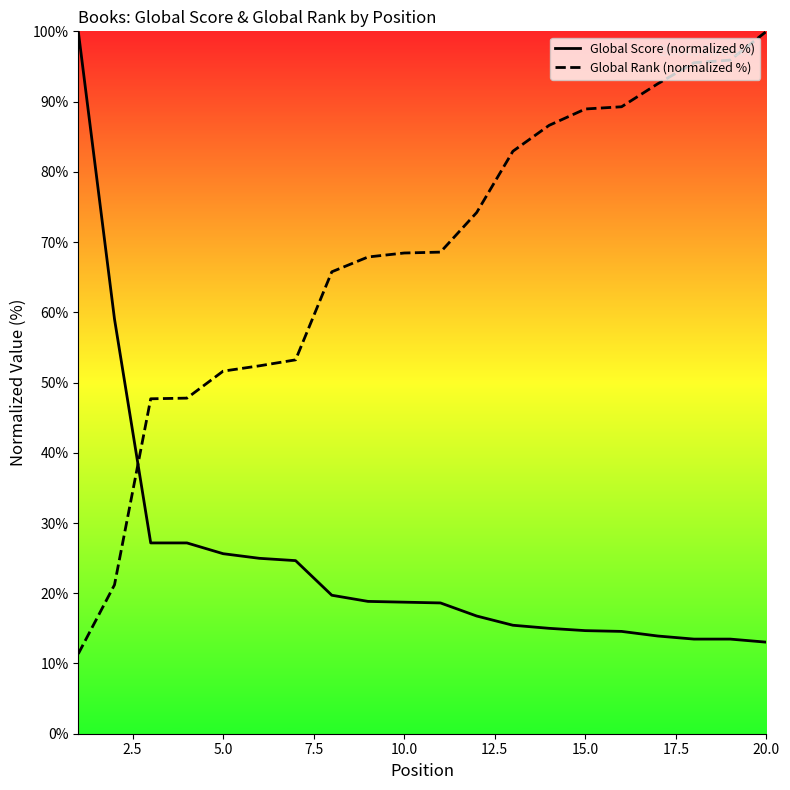

Is this an area chart (filled region under the line)?

No